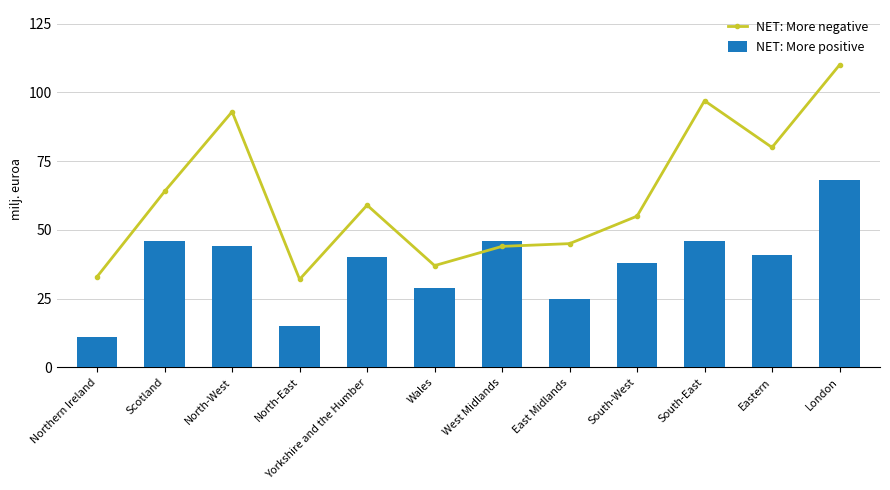

True or false: NET: More negative has a value of 97 at South-East.

True